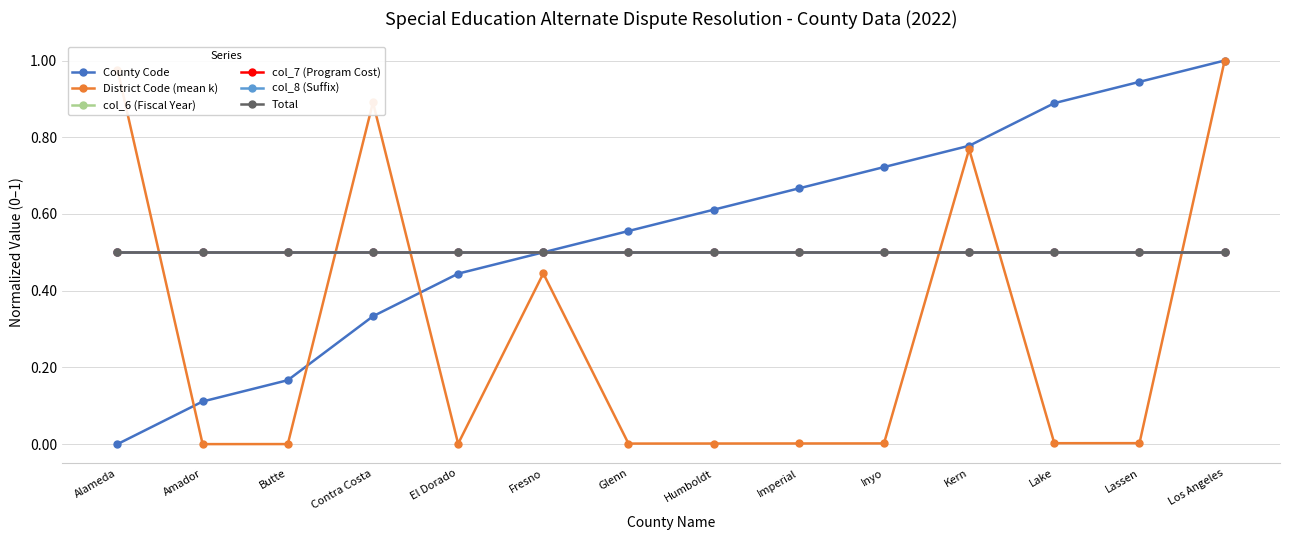

Is this an area chart (filled region under the line)?

No